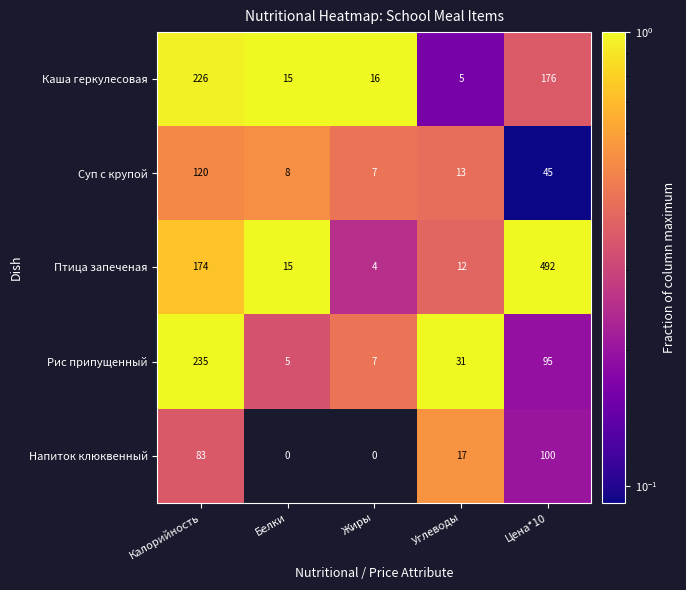

How many data points does each series have?

5